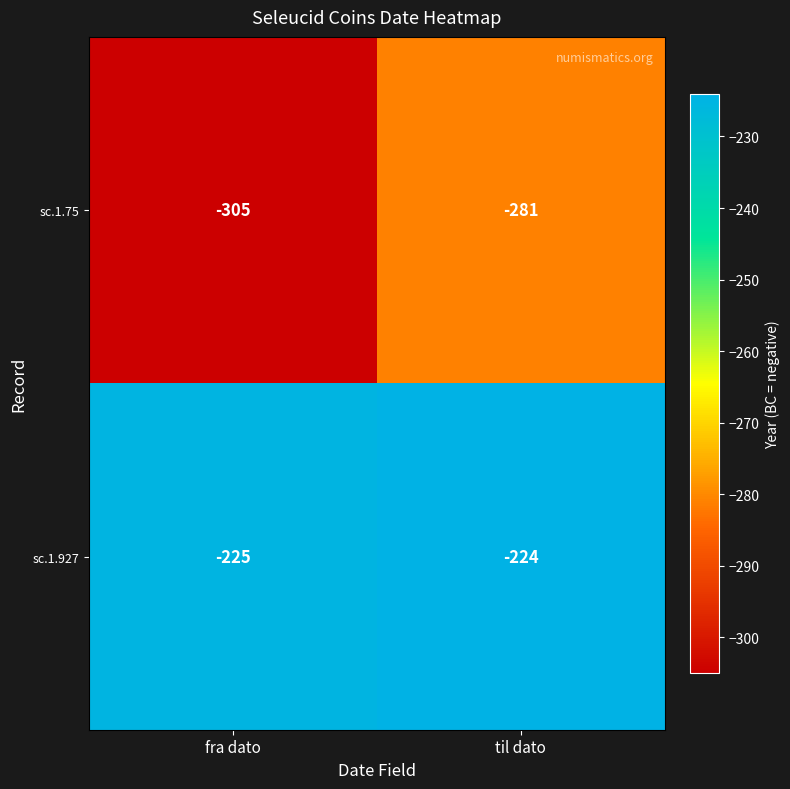

Which series has the largest total across all categories?

sc.1.927